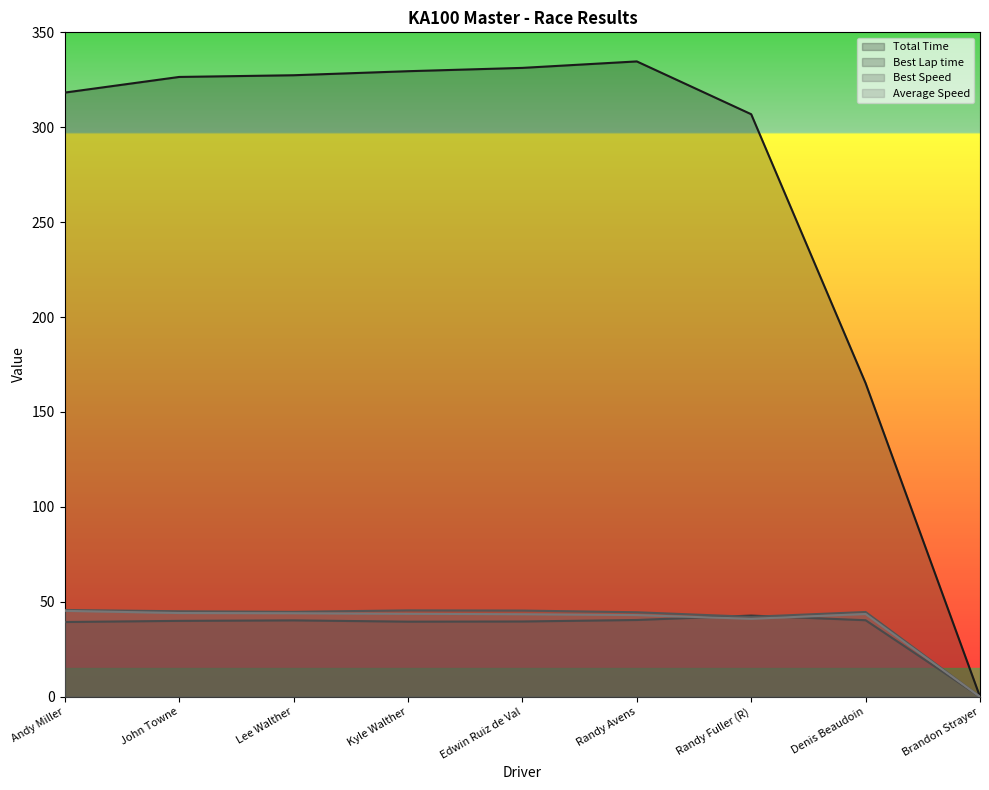

Where does the Average Speed series first go above 43?

Andy Miller